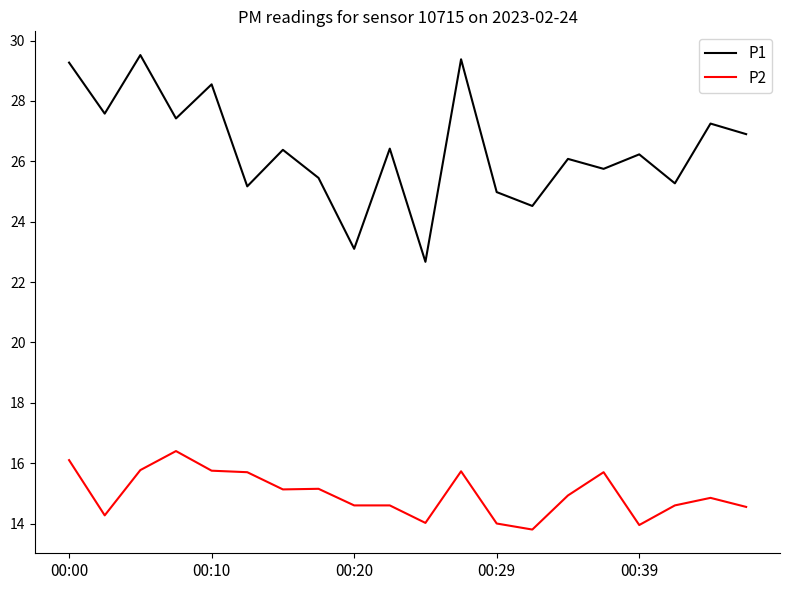

Count the number of data series in this chart.

2